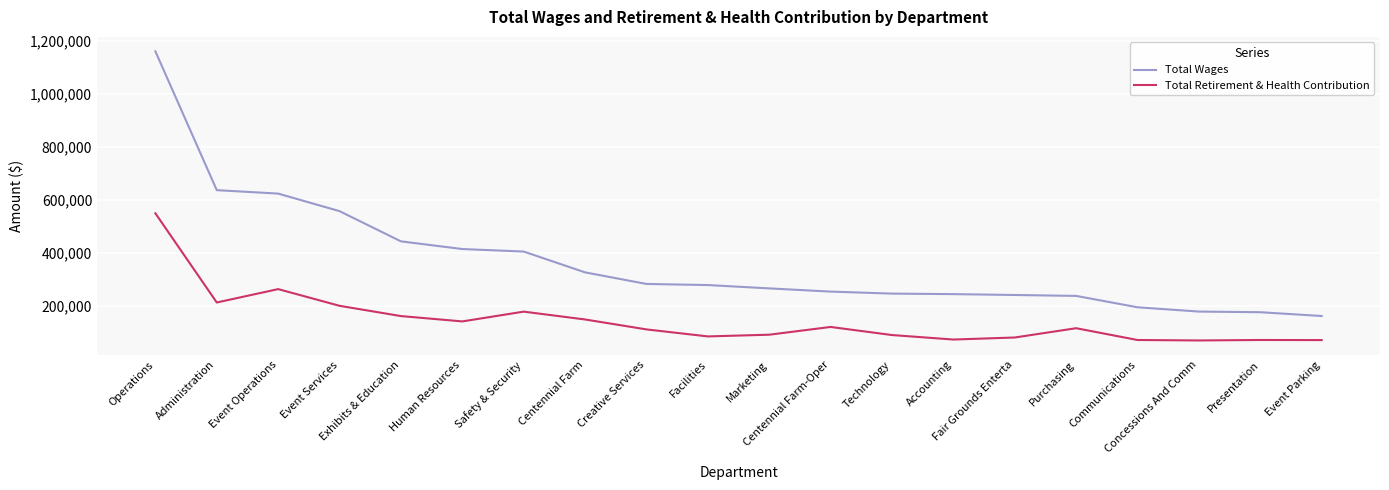

At how many categories does at least one series exceed 646214?

1